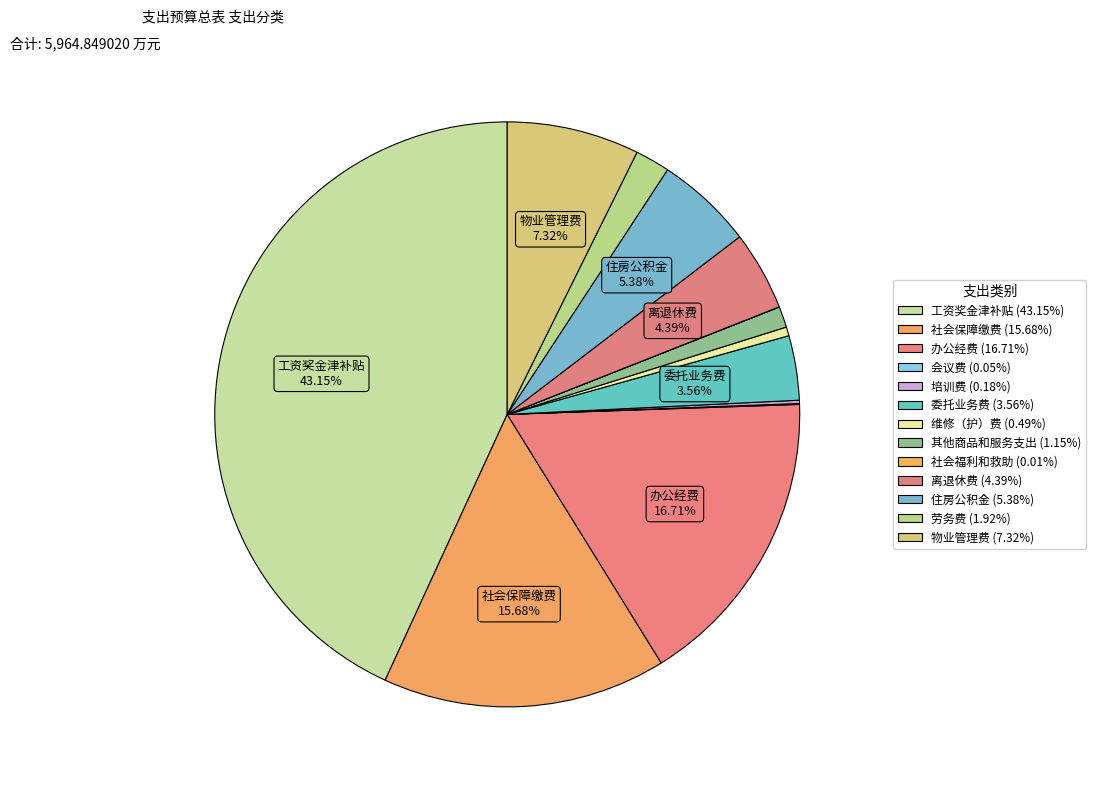

What is the smallest slice in the pie chart?

社会福利和救助